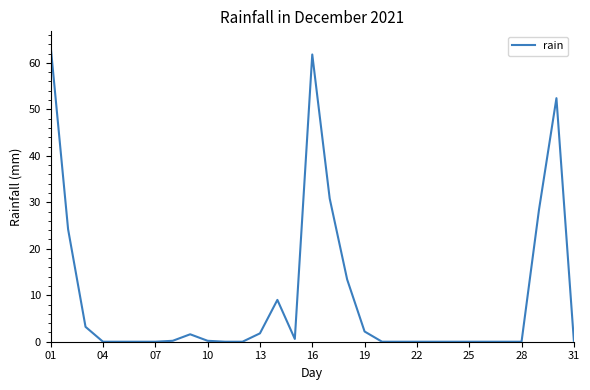

What is the maximum value shown in the chart?

63.6